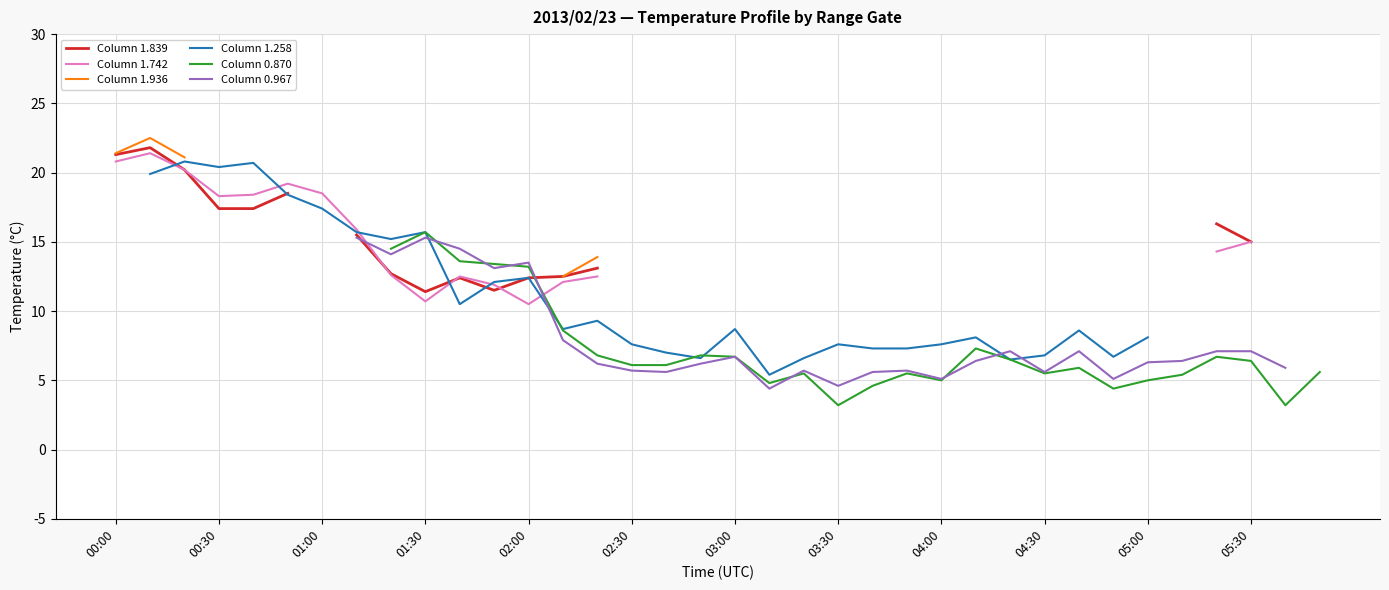

How many lines are shown in the chart?

6